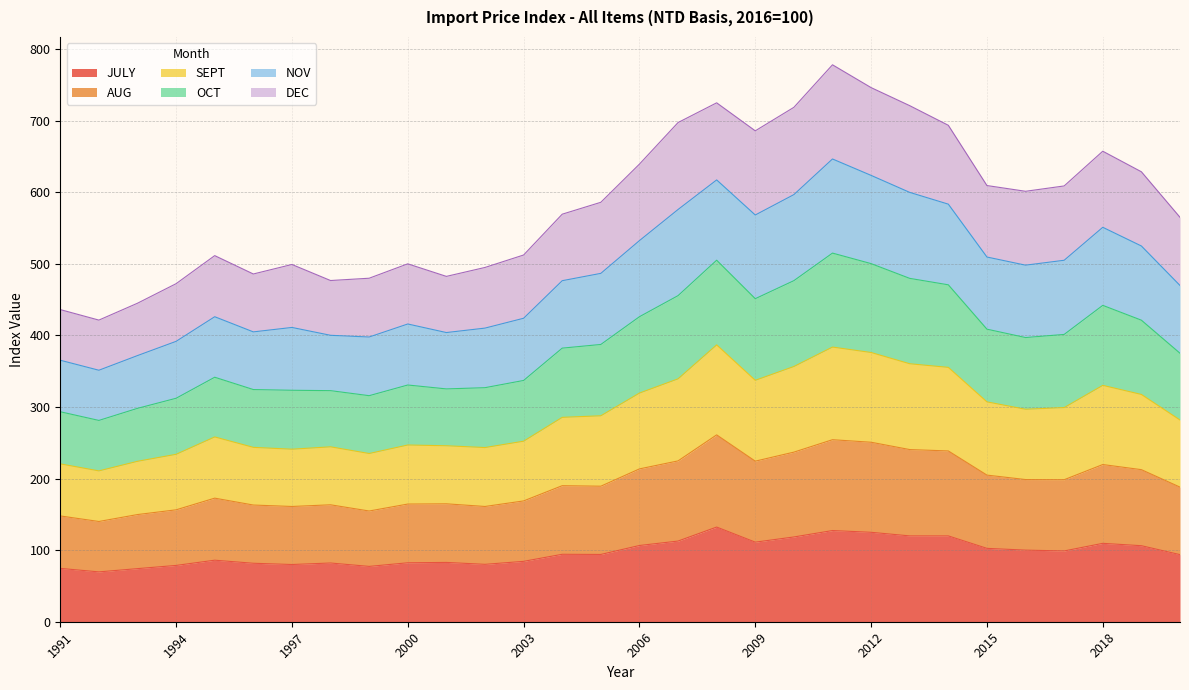

The OCT series shows 949.7 at 2019. True or false?

False